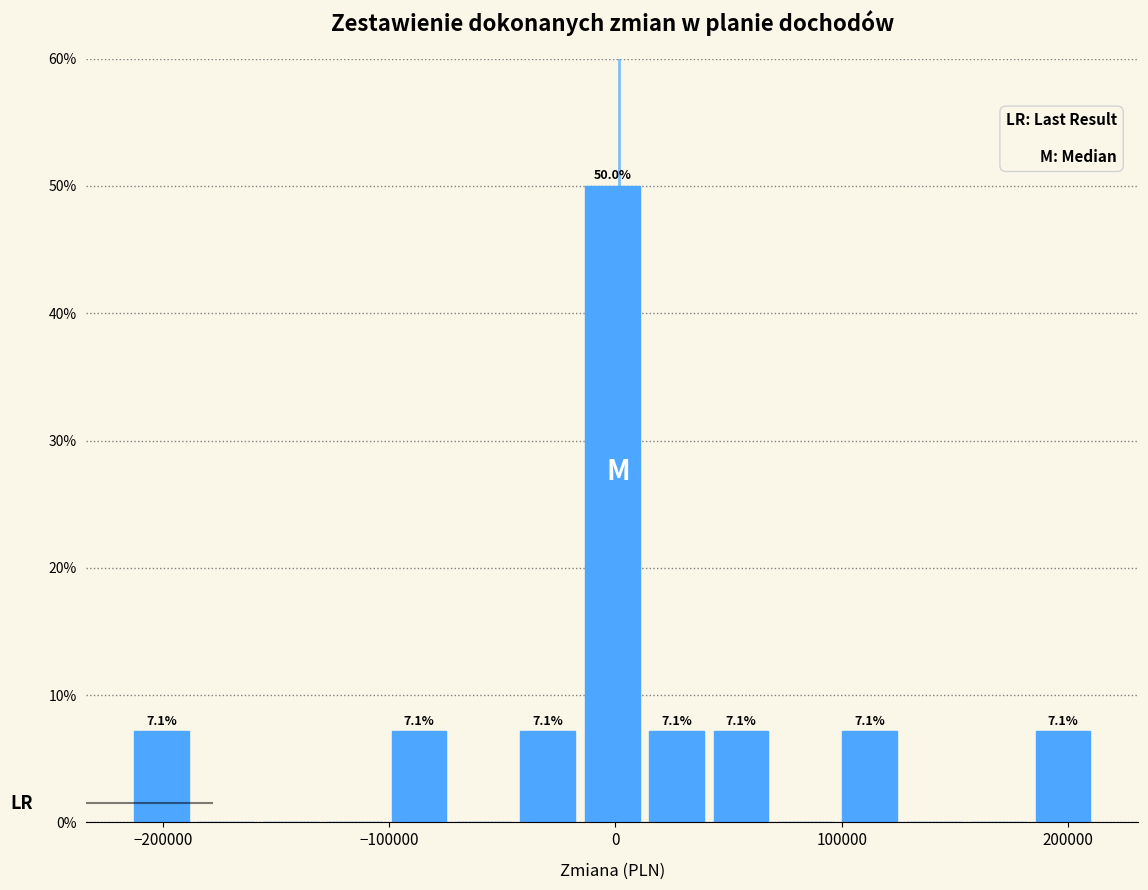

Read against the x-axis, roughly where is the centre of the tallest bar?

0